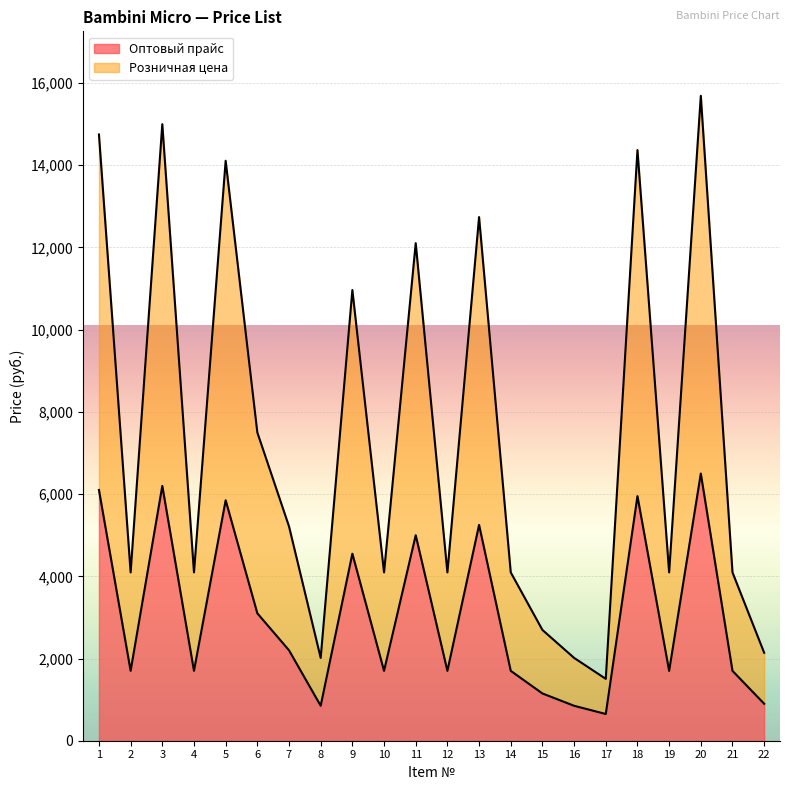

True or false: Розничная цена and Оптовый прайс intersect in this chart.

False